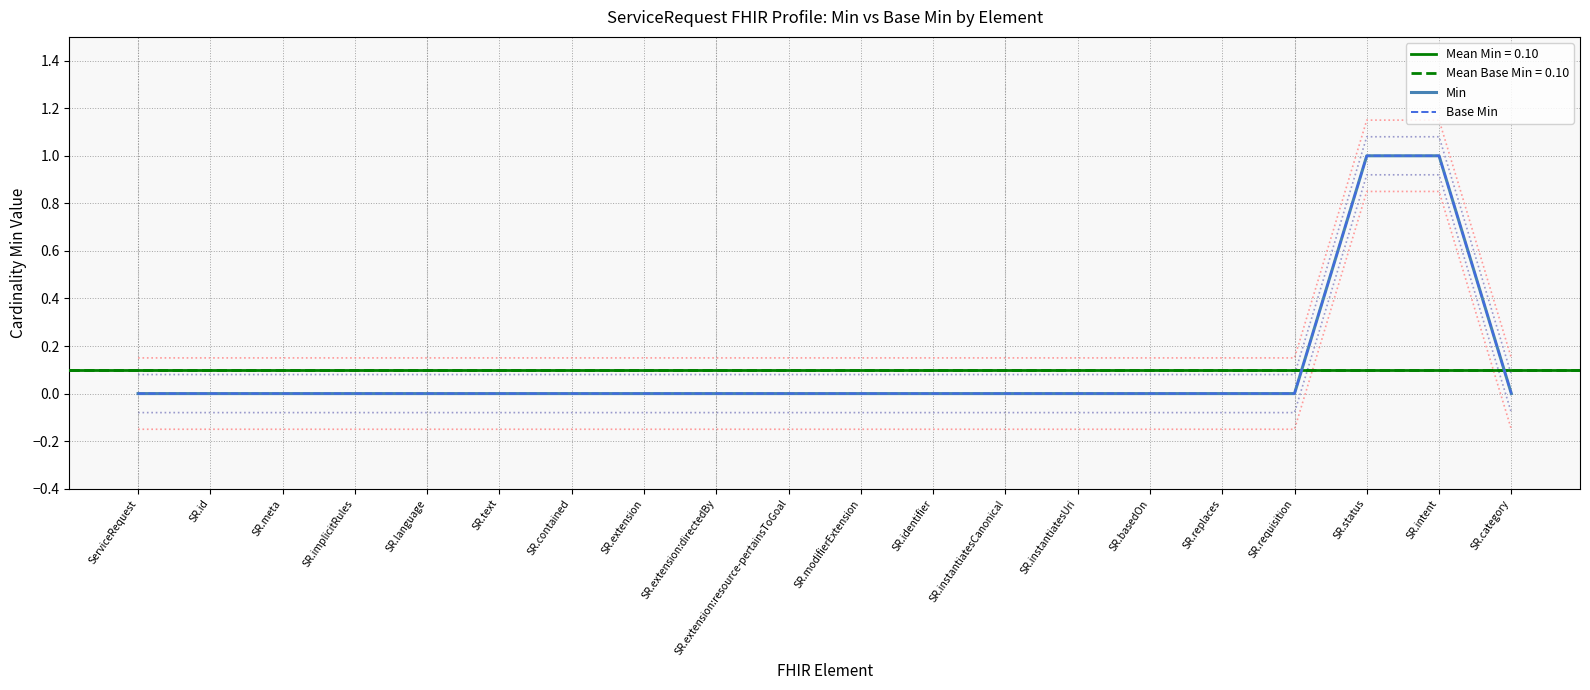

Does the chart have visible grid lines?

Yes